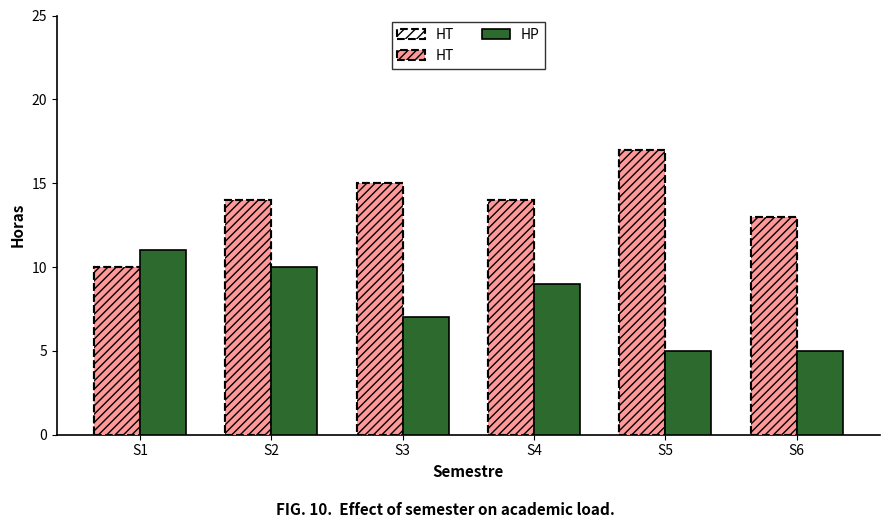

Is the value of HP at S5 greater than the value of HT at S2?

No